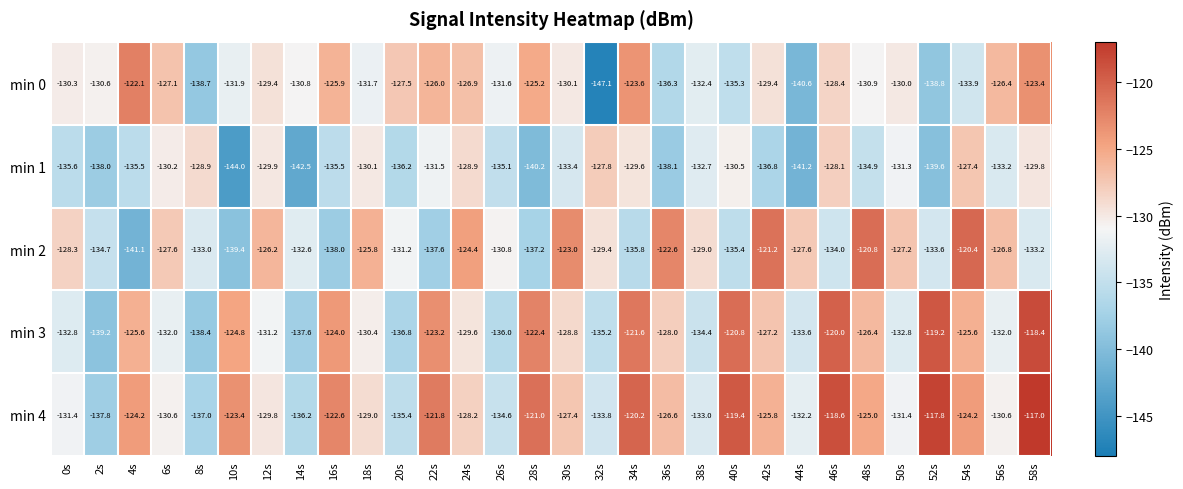

Is the value of min 4 at 20s greater than the value of min 0 at 50s?

No